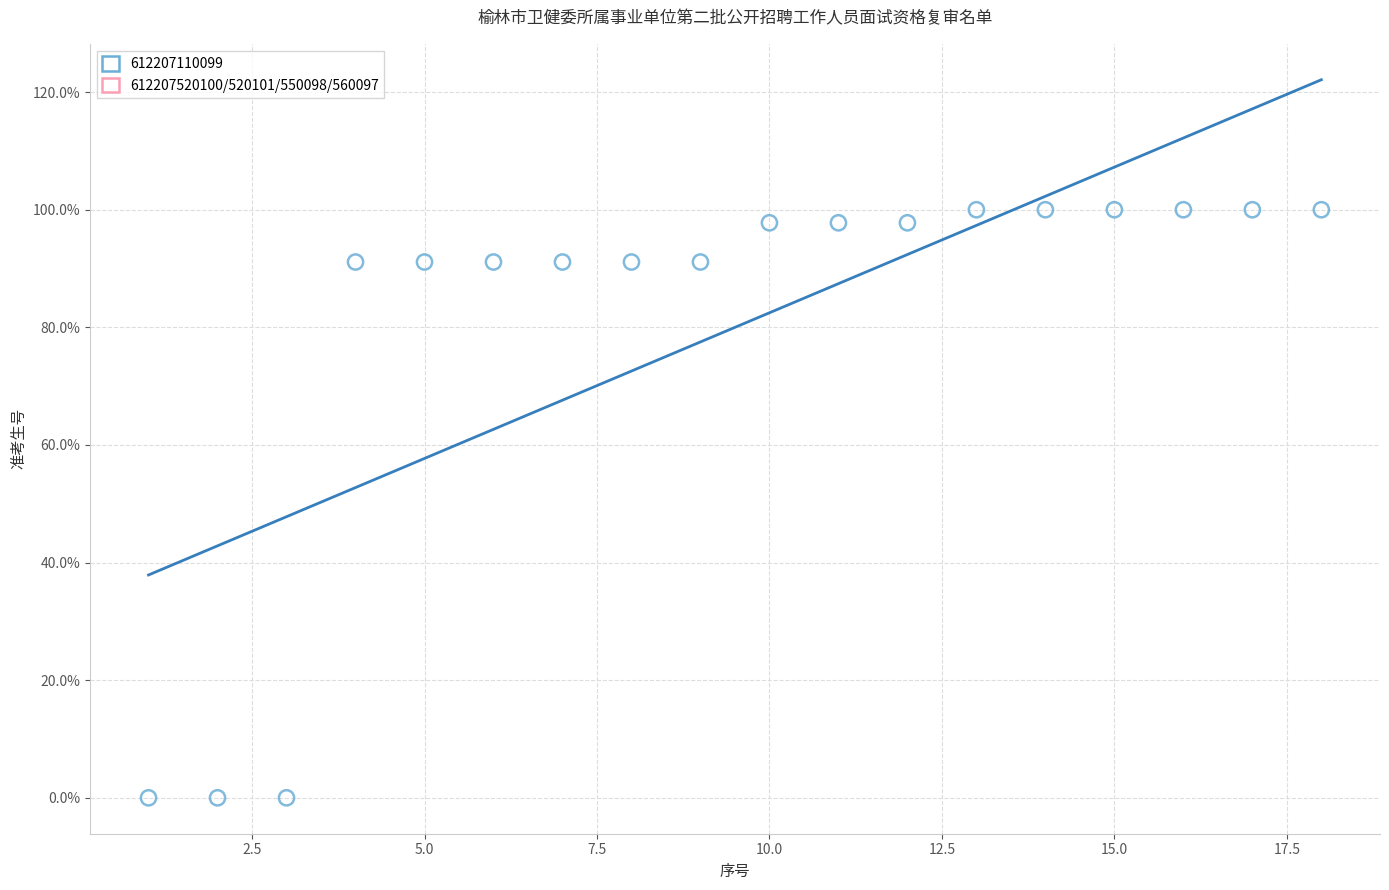

What is the range of Y values (max minus min)?

100.0